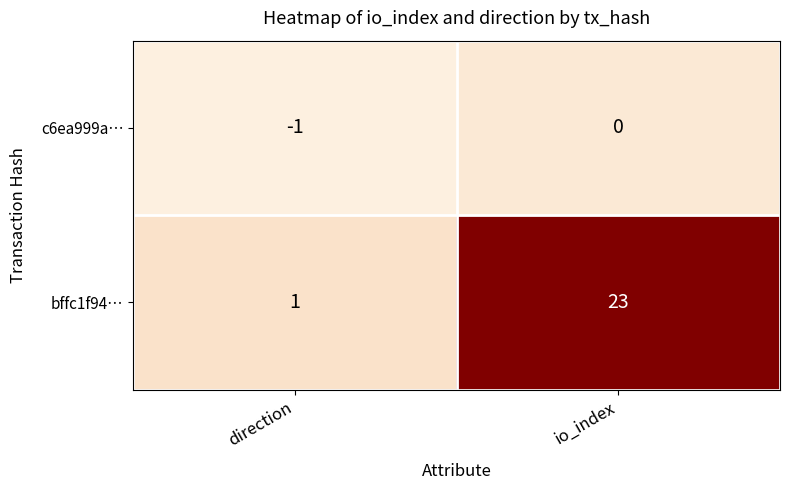

What is the difference between the highest and lowest values at direction?

2